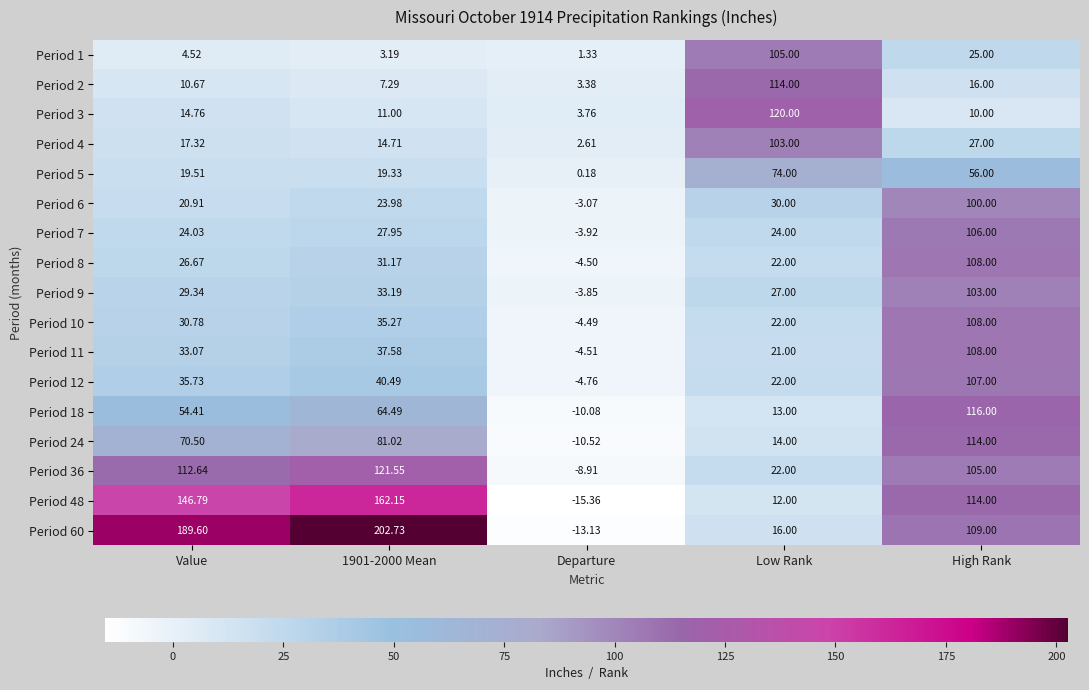

How many positive values does the Period 10 series have?

4